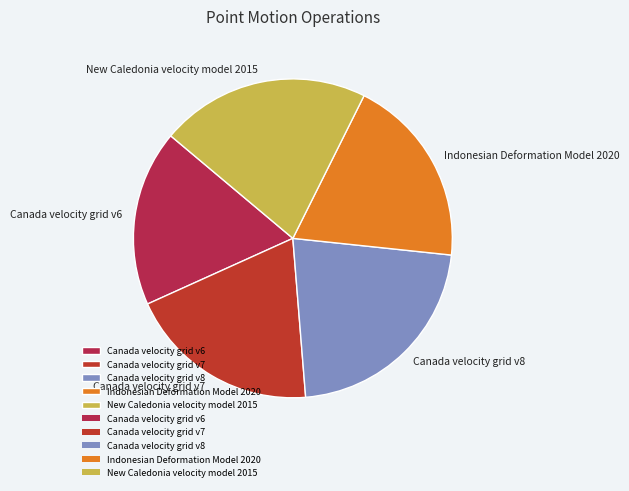

Between Canada velocity grid v8 and Canada velocity grid v7, which is larger?

Canada velocity grid v8